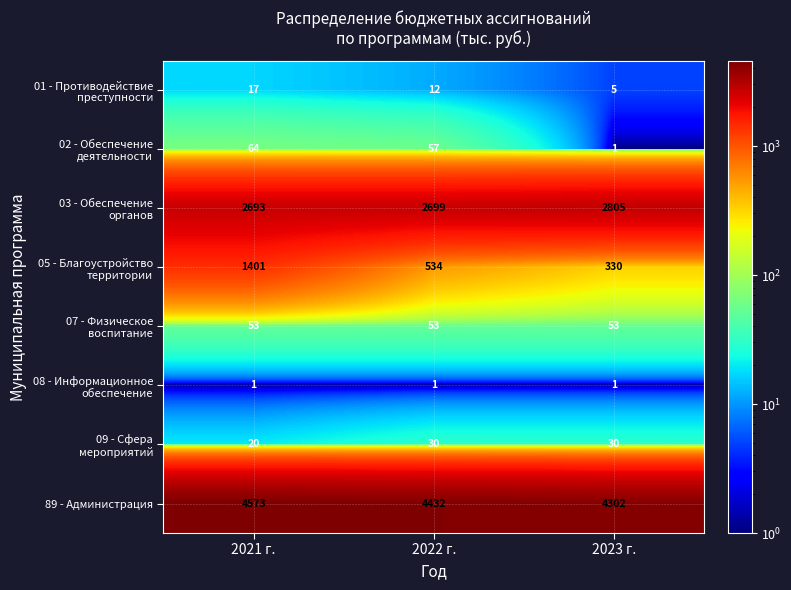

At which category does the chart reach its peak across all series?

2021 г.